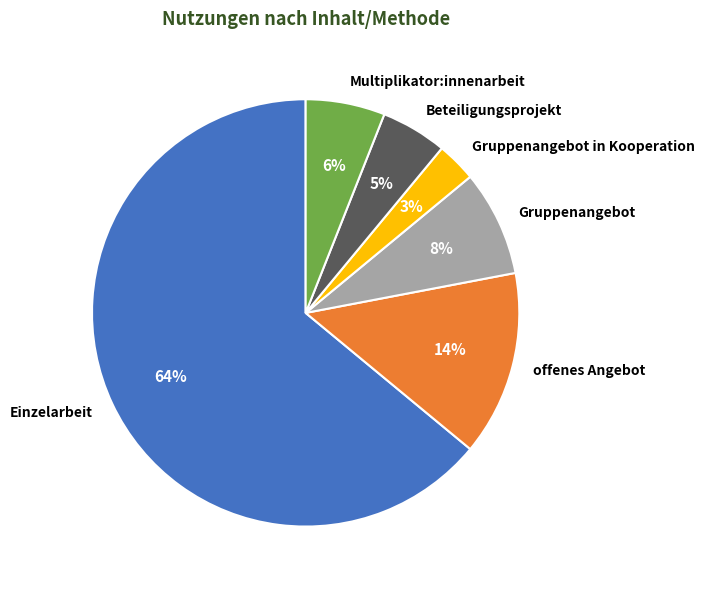

True or false: Beteiligungsprojekt accounts for 12% of the total.

False